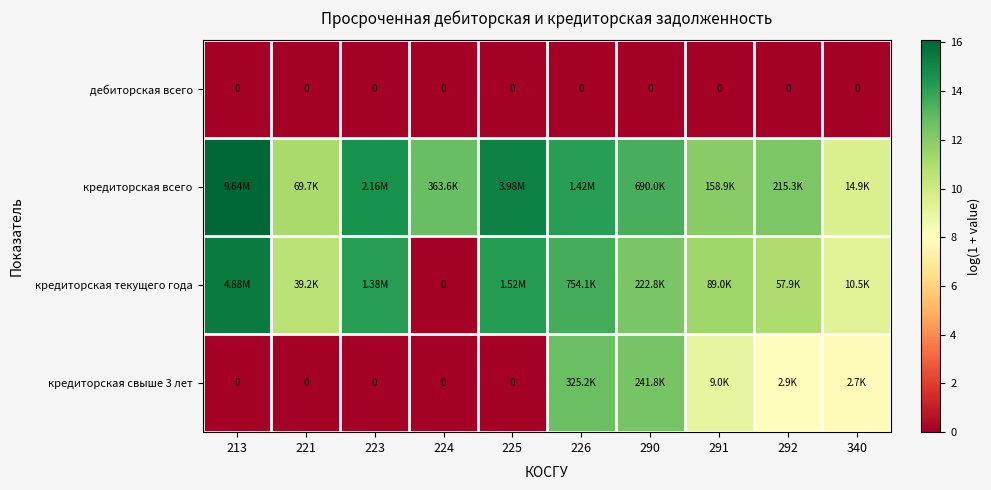

Is the value of дебиторская всего at 226 greater than the value of кредиторская свыше 3 лет at 224?

No